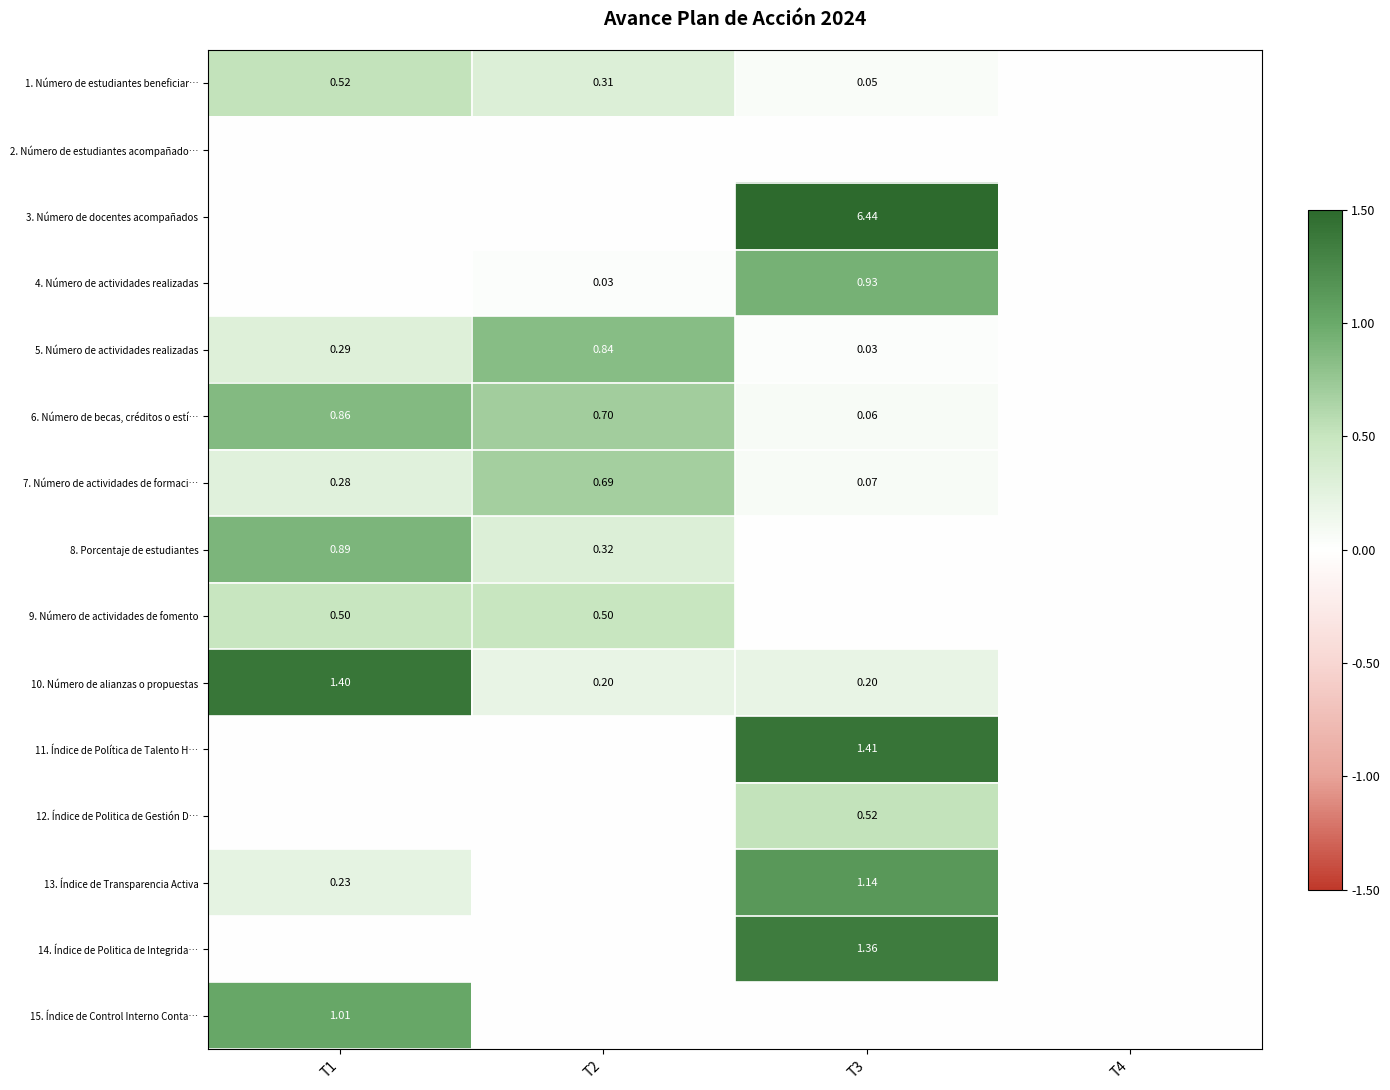

The 9. Número de actividades de fomento series shows 0.5 at T2. True or false?

True